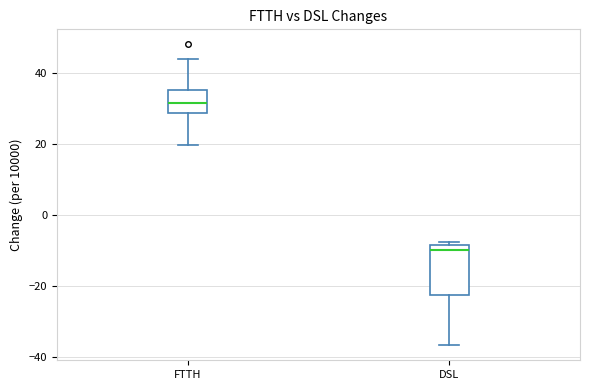

Reading left to right, read every box against the y-axis: the position of its median line, the range the box covers, and the ends of its whiskers. The values are not printed on the chart, so give them approximately, as read against the axis.

FTTH: median 32, box 28 to 36, whiskers 20 to 44
DSL: median -10, box -22 to -8, whiskers -36 to -8 (just above the box's upper edge)